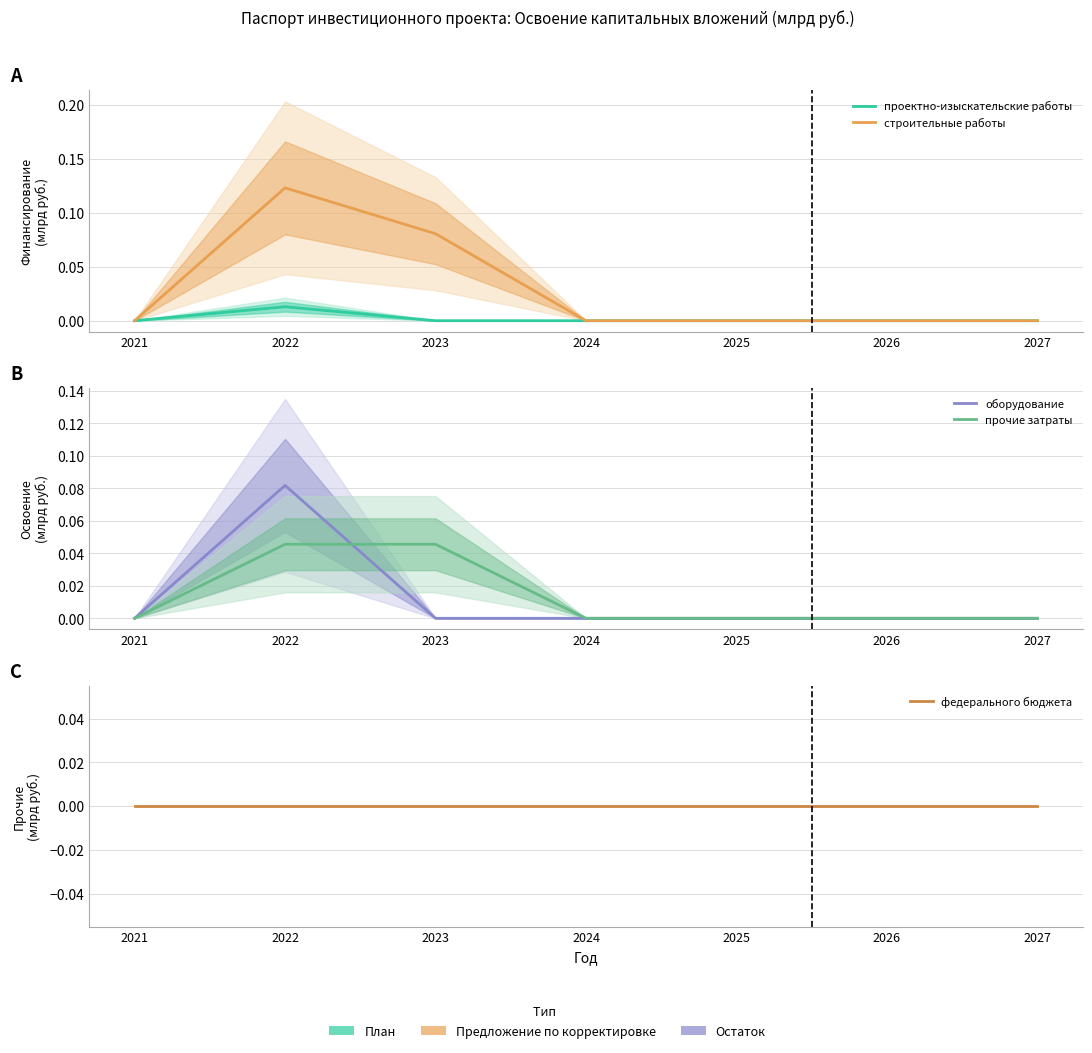

Which label corresponds to the smallest value in the chart?

2021